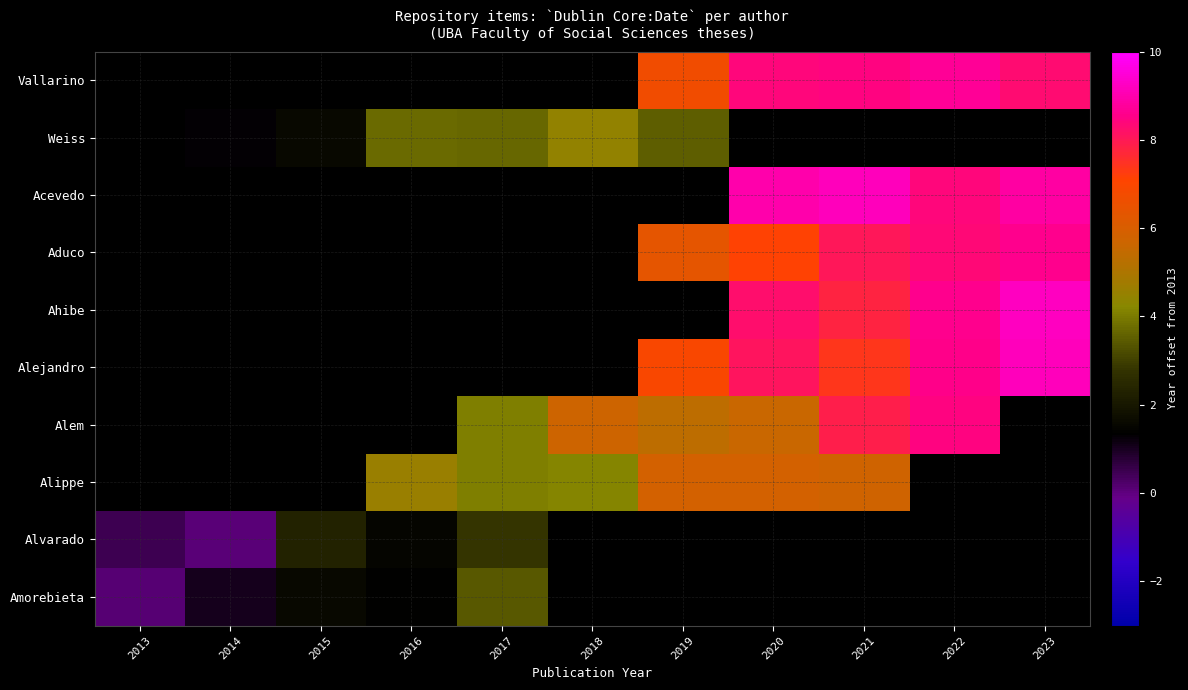

What is the smallest value displayed?

0.1